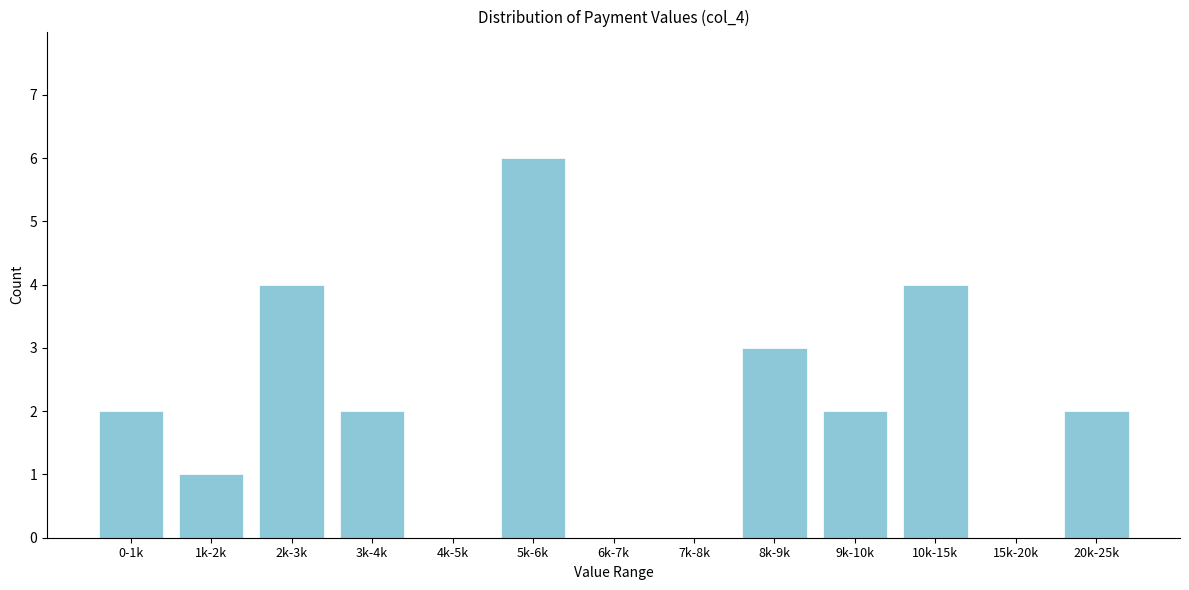

Reading left to right, what are all the values shown in this chart?

0-1k=2	1k-2k=1	2k-3k=4	3k-4k=2	4k-5k=0	5k-6k=6	6k-7k=0	7k-8k=0	8k-9k=3	9k-10k=2	10k-15k=4	15k-20k=0	20k-25k=2